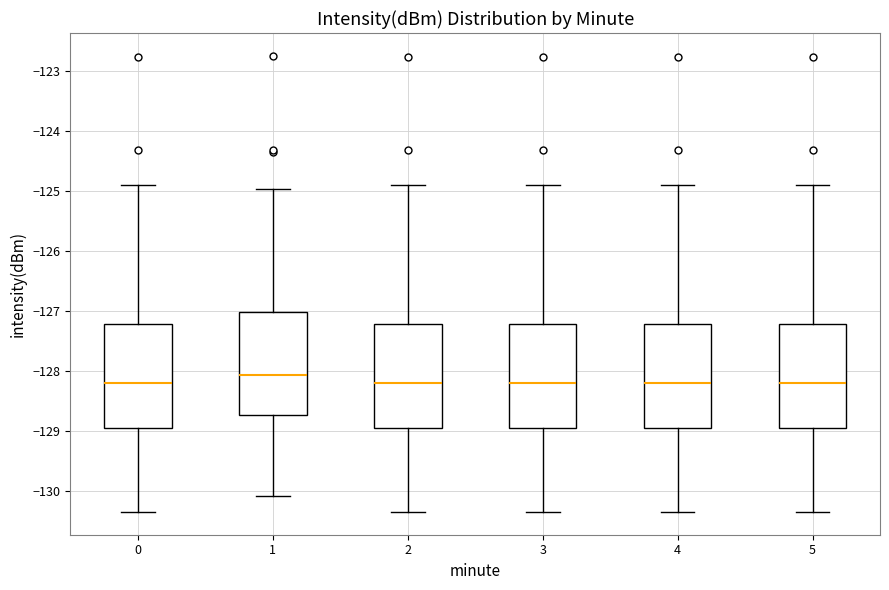

Reading left to right, transcribe this box plot: for each box, give where its median line is, the range the box spans, and where its two whiskers end, as read against the y-axis. The values are not printed on the chart, so give them approximately, as read against the axis.

0: median -128.2, box -128.9 to -127.2, whiskers -130.3 to -124.9
1: median -128.1, box -128.7 to -127.0, whiskers -130.1 to -125.0
2: median -128.2, box -128.9 to -127.2, whiskers -130.3 to -124.9
3: median -128.2, box -128.9 to -127.2, whiskers -130.3 to -124.9
4: median -128.2, box -128.9 to -127.2, whiskers -130.3 to -124.9
5: median -128.2, box -128.9 to -127.2, whiskers -130.3 to -124.9